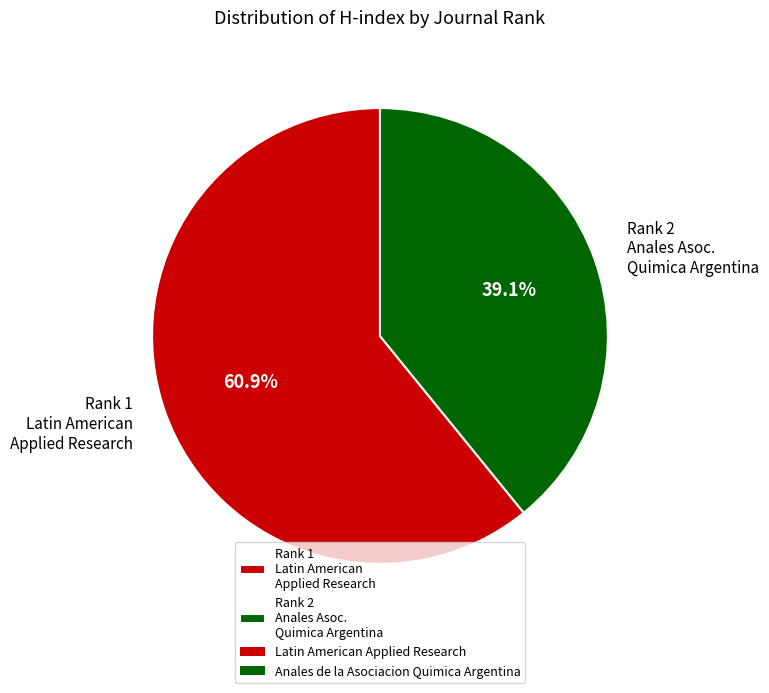

Rank the categories by value from lowest to highest.

Rank 2 Anales Asoc. Quimica Argentina, Rank 1 Latin American Applied Research